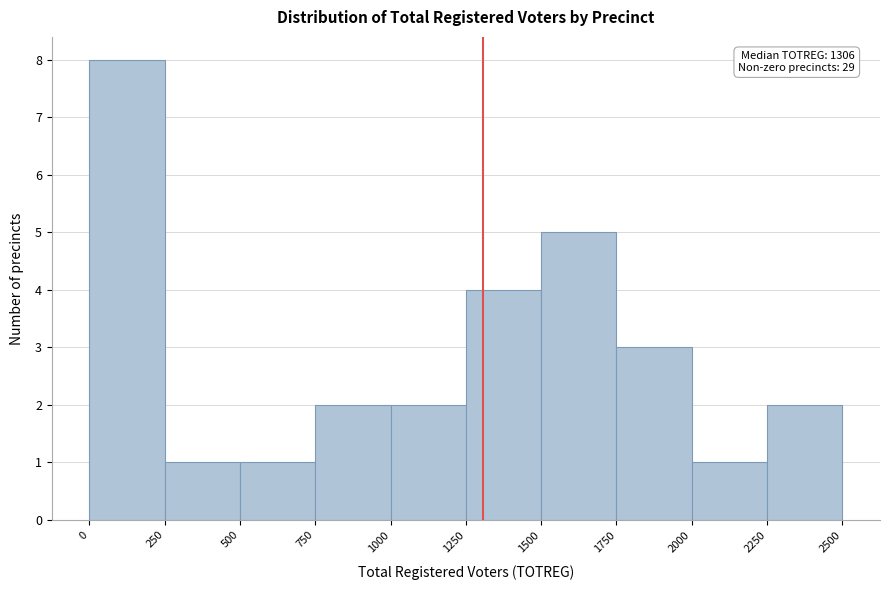

Over which range of the x-axis is the bar tallest?

0 to 250